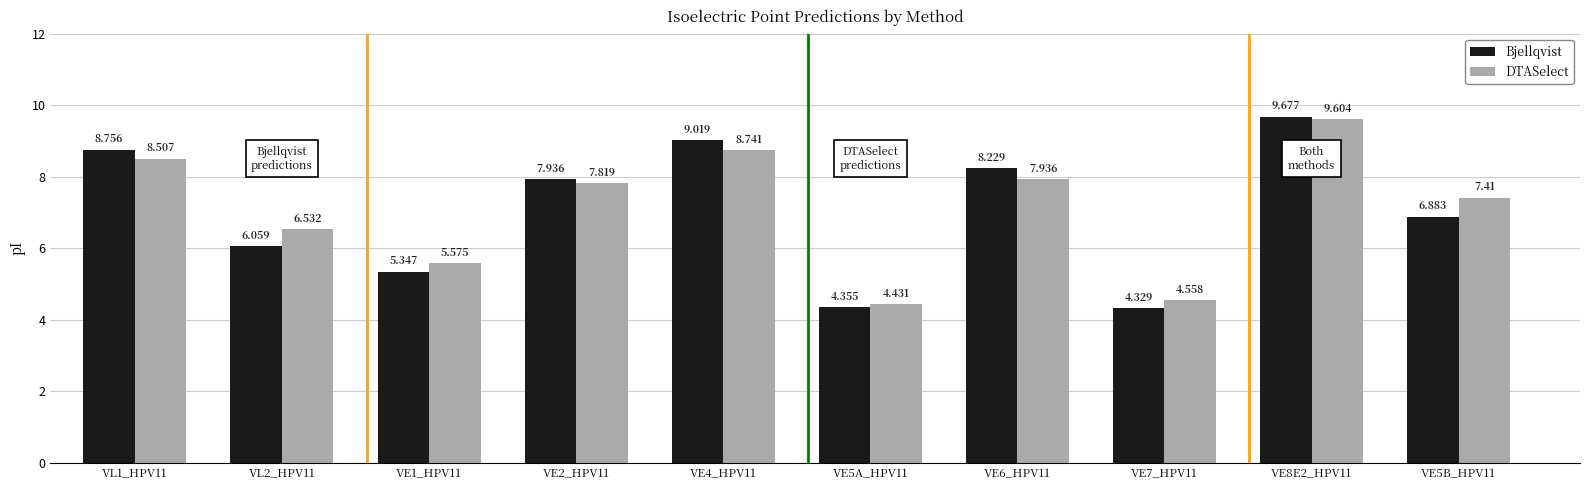

Rank the series by their maximum value, from lowest to highest.

DTASelect, Bjellqvist